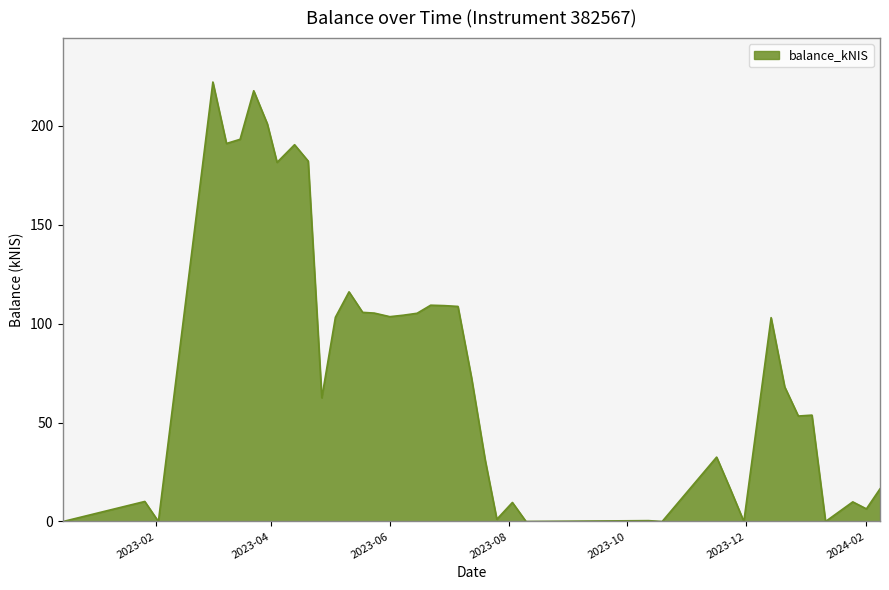

What is the difference between the maximum and minimum values?

222.2